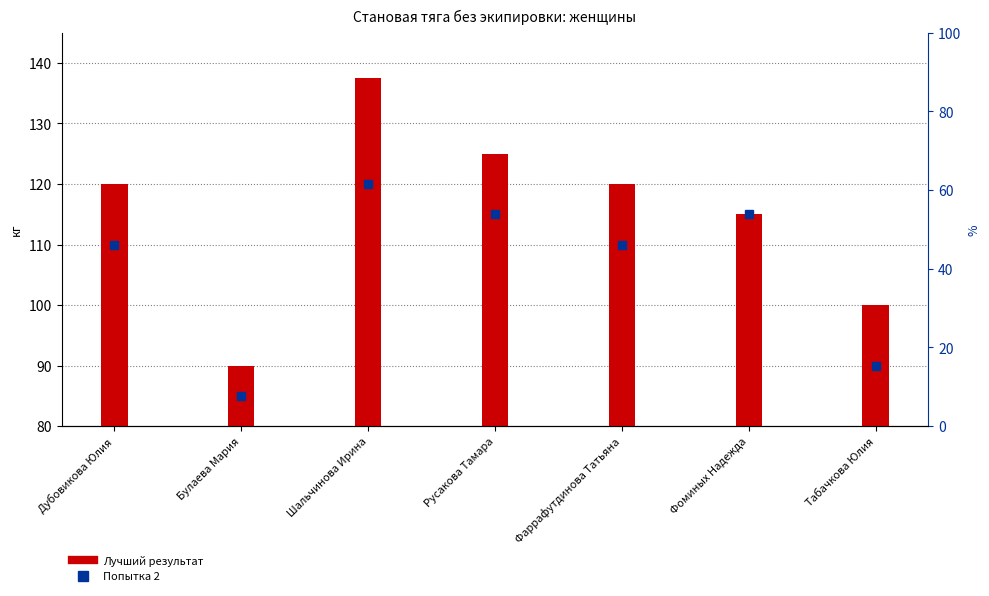

Reading left to right, list all the values displayed in this chart.

Попытка 2: Дубовикова Юлия=110.0	Булаева Мария=85.0	Шальчинова Ирина=120.0	Русакова Тамара=115.0	Фаррафутдинова Татьяна=110.0	Фоминых Надежда=115.0	Табачкова Юлия=90.0
Лучший результат: Дубовикова Юлия=120.0	Булаева Мария=90.0	Шальчинова Ирина=137.5	Русакова Тамара=125.0	Фаррафутдинова Татьяна=120.0	Фоминых Надежда=115.0	Табачкова Юлия=100.0